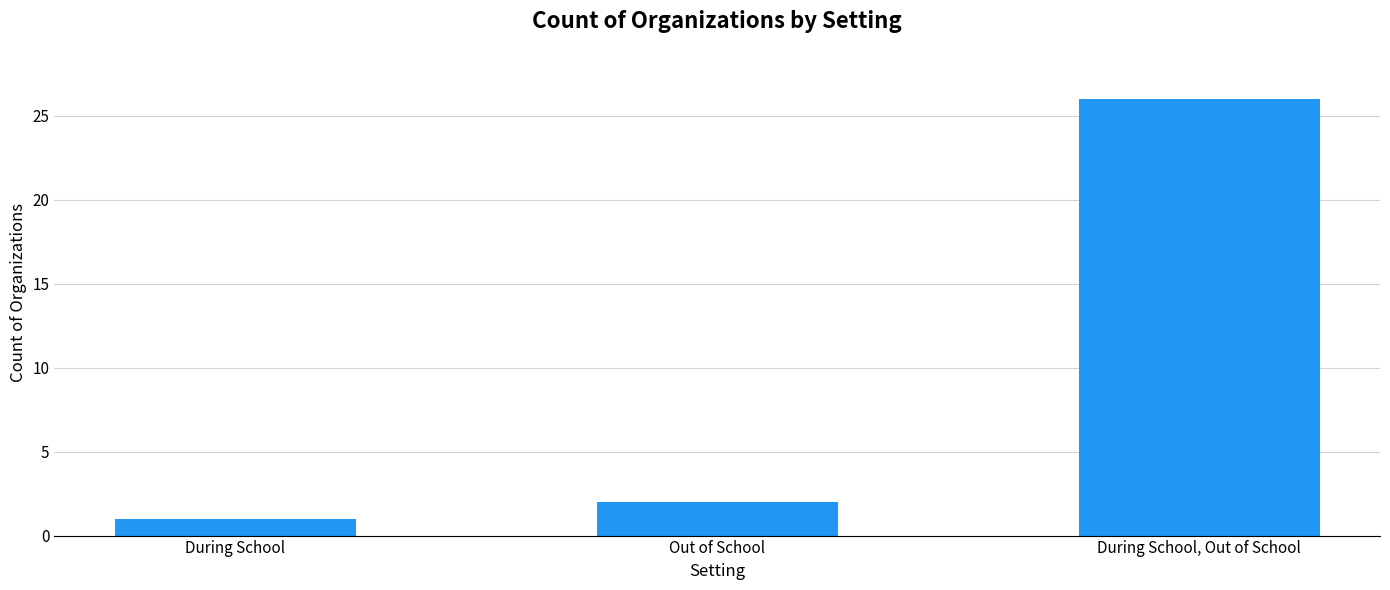

What is the label of the 1st bar from the right?

During School, Out of School